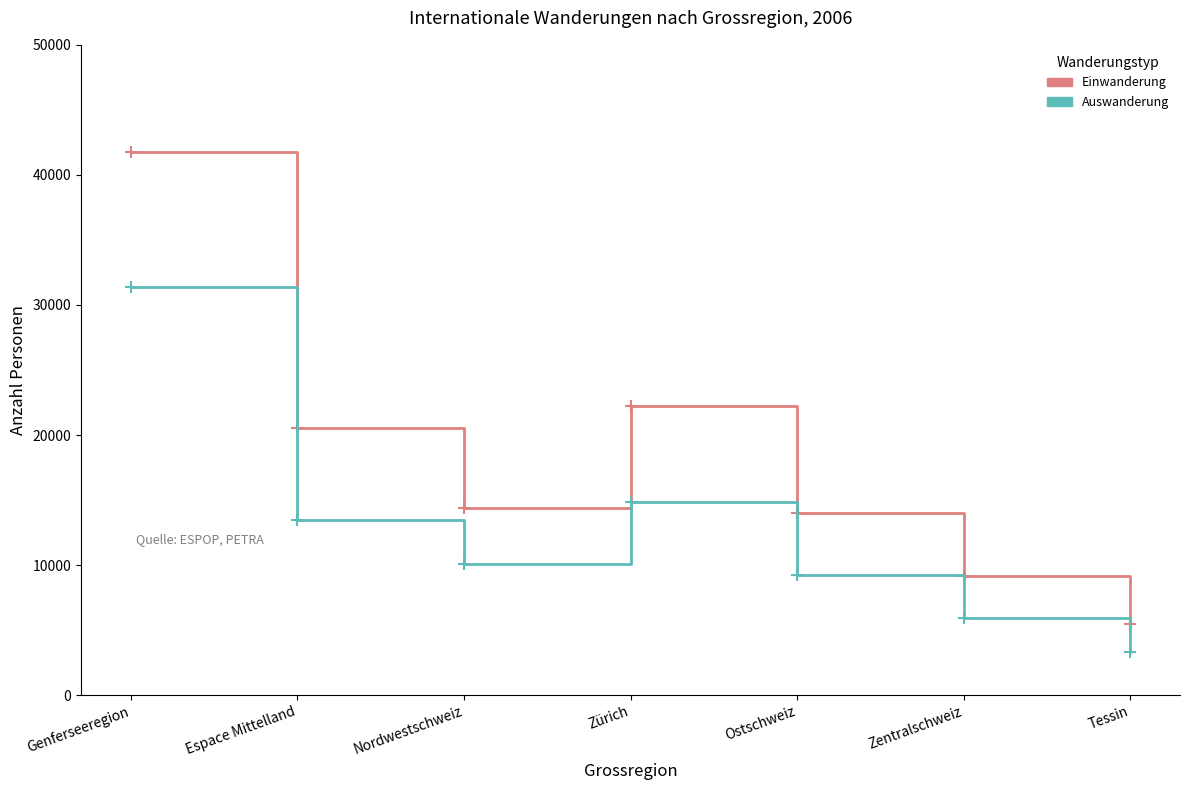

How many interior local peaks does the Einwanderung series have?

1